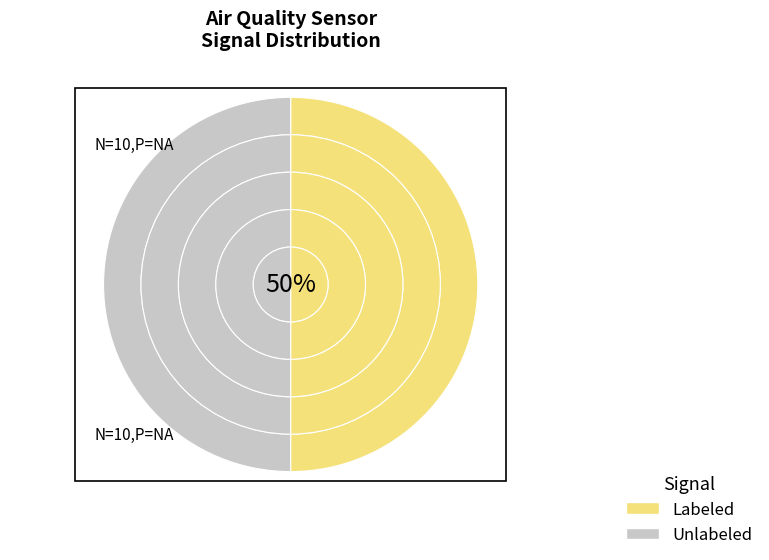

Is it true that -46 is 1% of the pie?

False